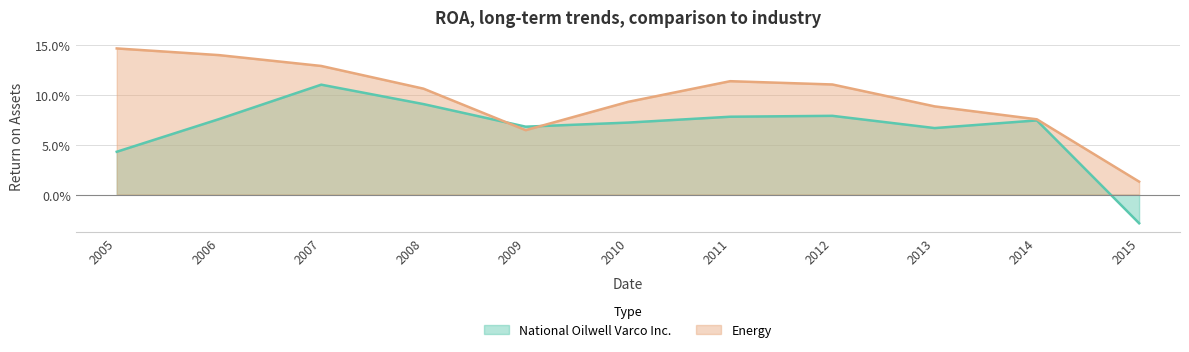

What is the average value of the National Oilwell Varco Inc. series?

0.1